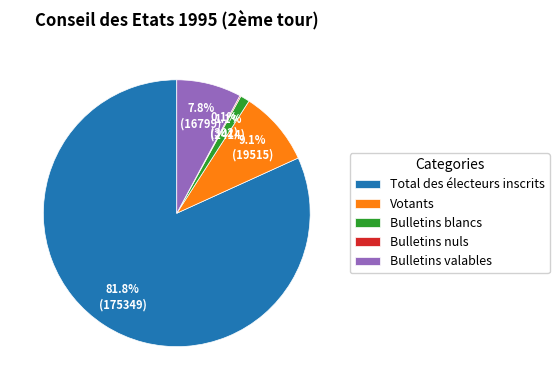

Is there any slice that represents more than half of the pie?

Yes